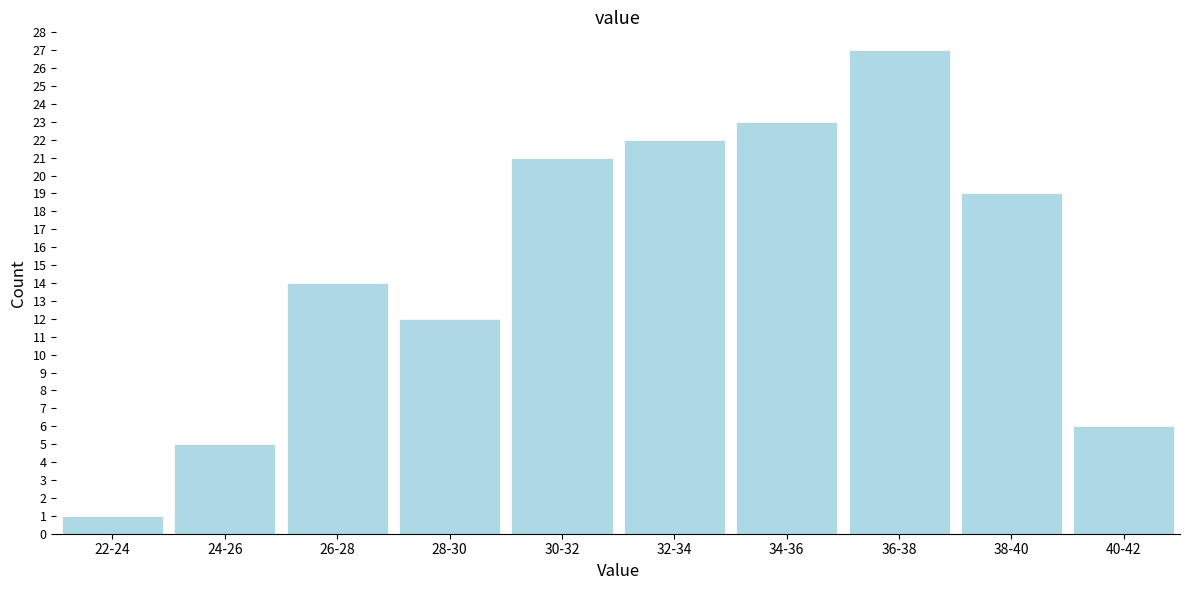

Reading left to right, list all the values displayed in this chart.

1	5	14	12	21	22	23	27	19	6